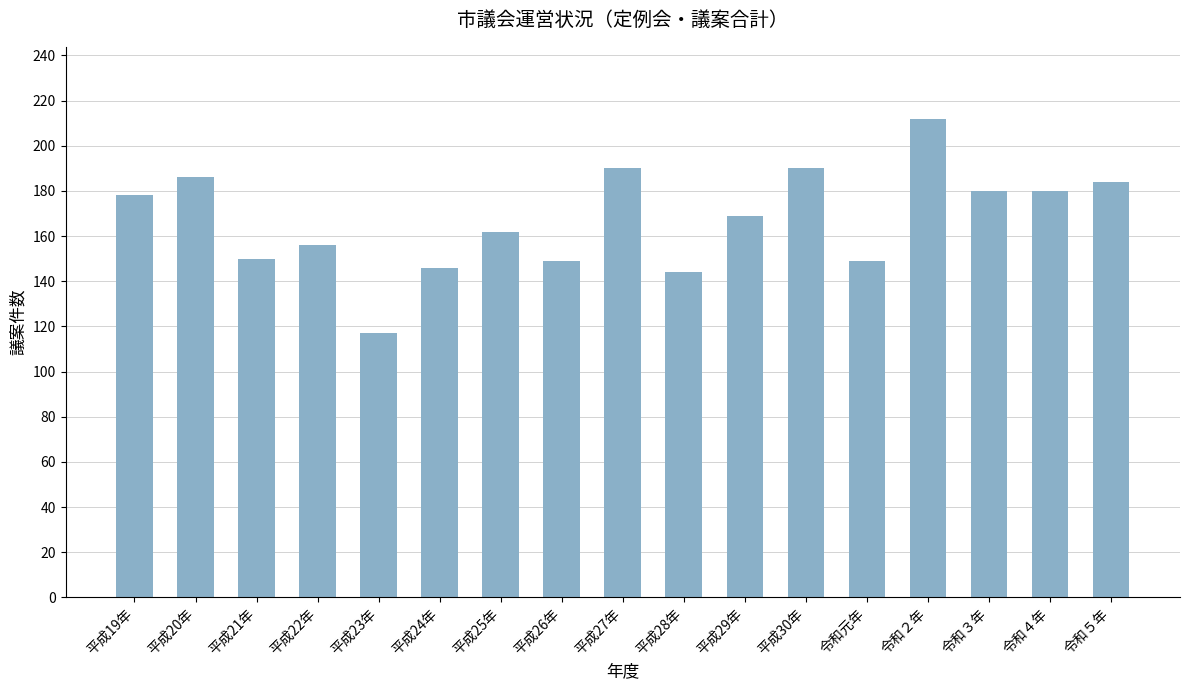

Are the bars horizontal?

No